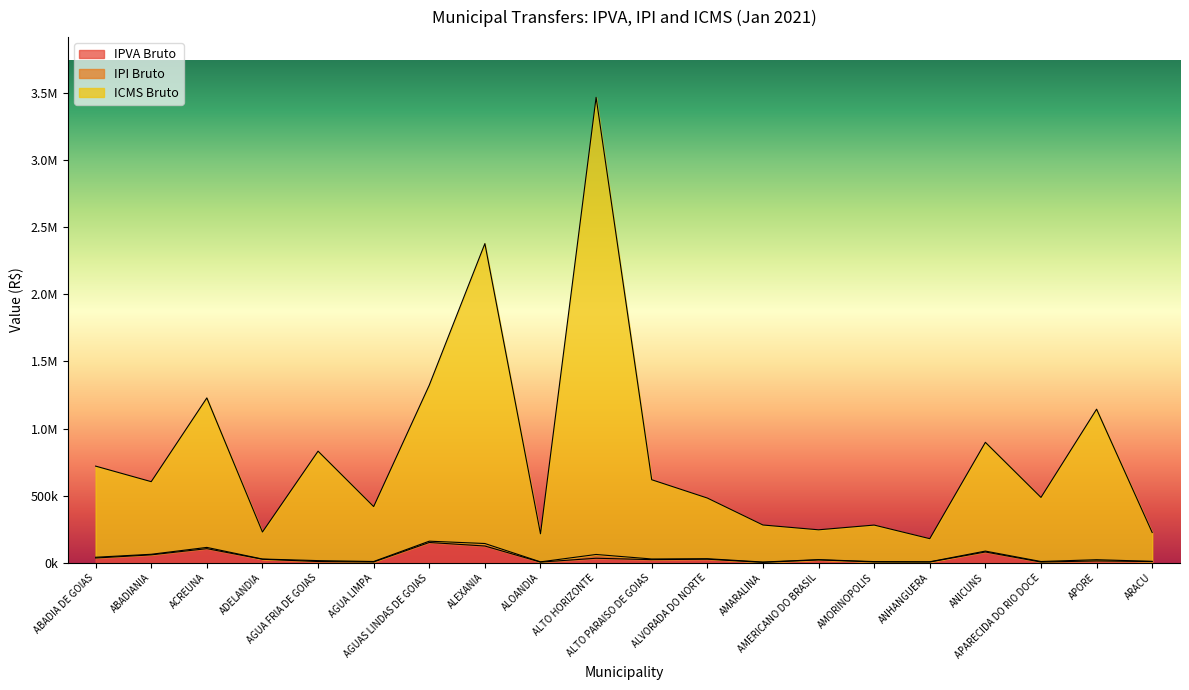

What is the difference between the maximum and minimum values in the IPVA Bruto series?

148092.8